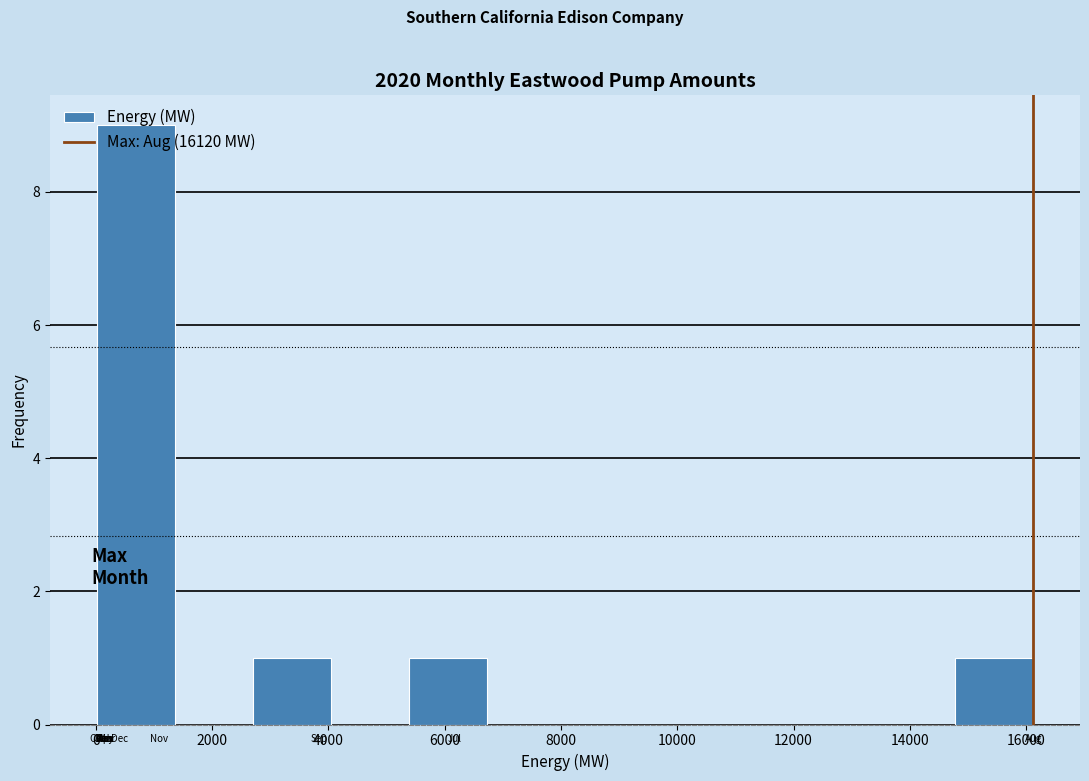

Reading left to right, list every bar in this chart as the range it spans on the x-axis followed by its height. Neither the bar edges nor the heights are printed on the chart, so give them approximately, as read against the axes.

0 to 1400: 9
1400 to 2800: 0
2800 to 4000: 1
4000 to 5400: 0
5400 to 6800: 1
6800 to 8000: 0
8000 to 9400: 0
9400 to 10800: 0
10800 to 12000: 0
12000 to 13400: 0
13400 to 14800: 0
14800 to 16200: 1